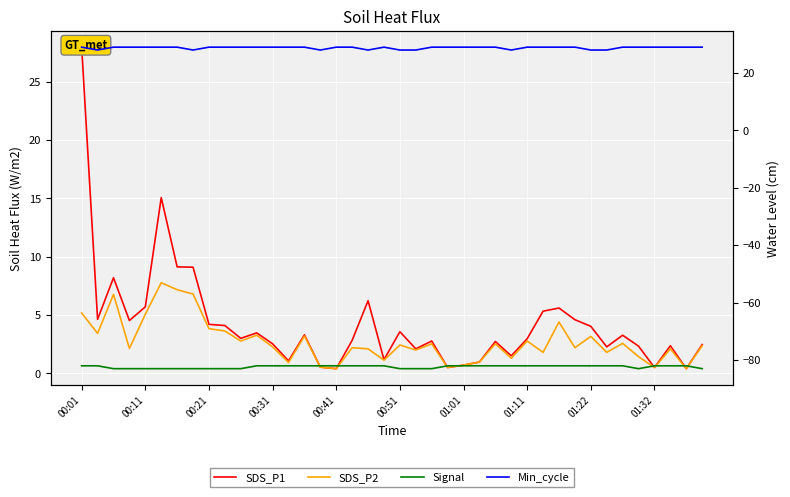

Is it true that SDS_P2 equals 2.1 at 18?

True